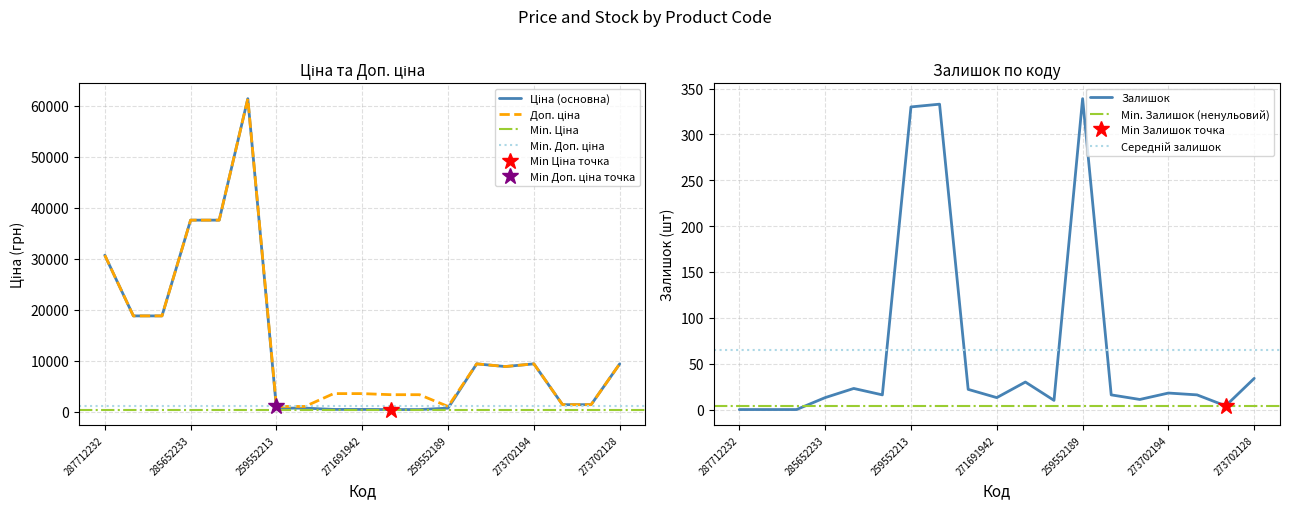

How many values in the Доп. ціна series exceed 8856?

10